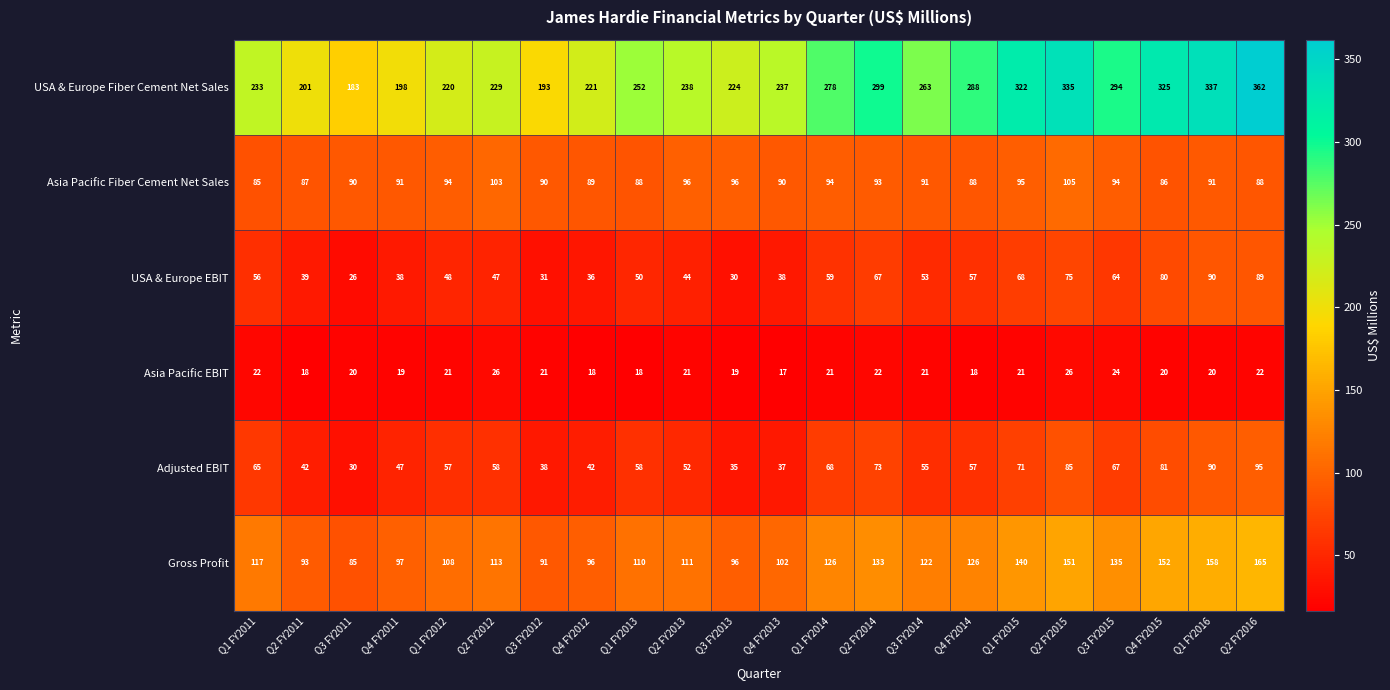

Which series has the widest spread of values?

USA & Europe Fiber Cement Net Sales